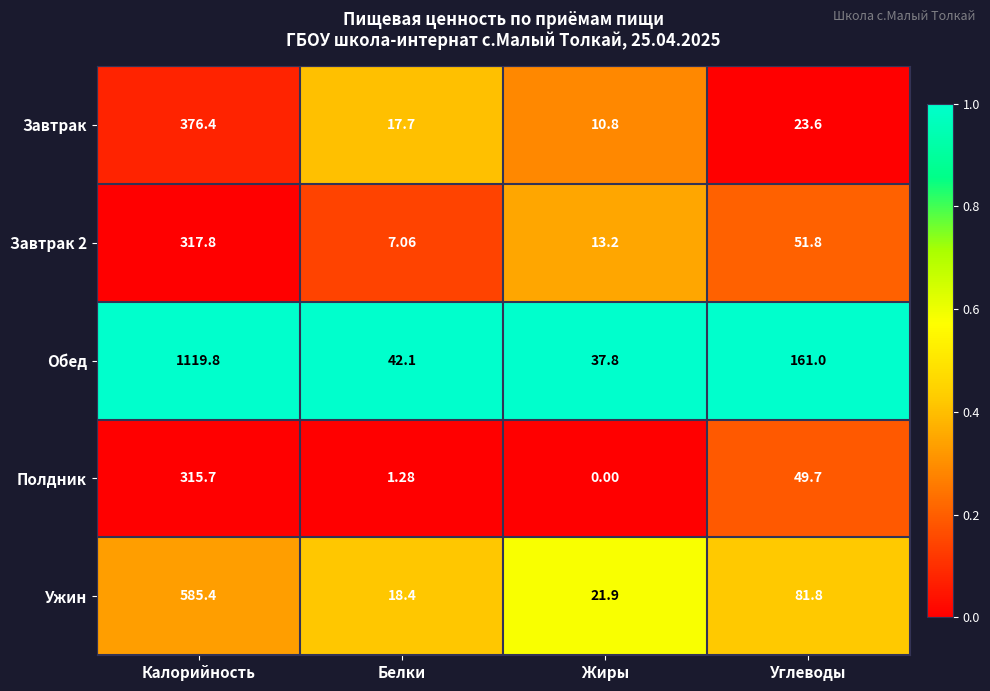

Which category has the lowest value in the Завтрак 2 series?

Белки